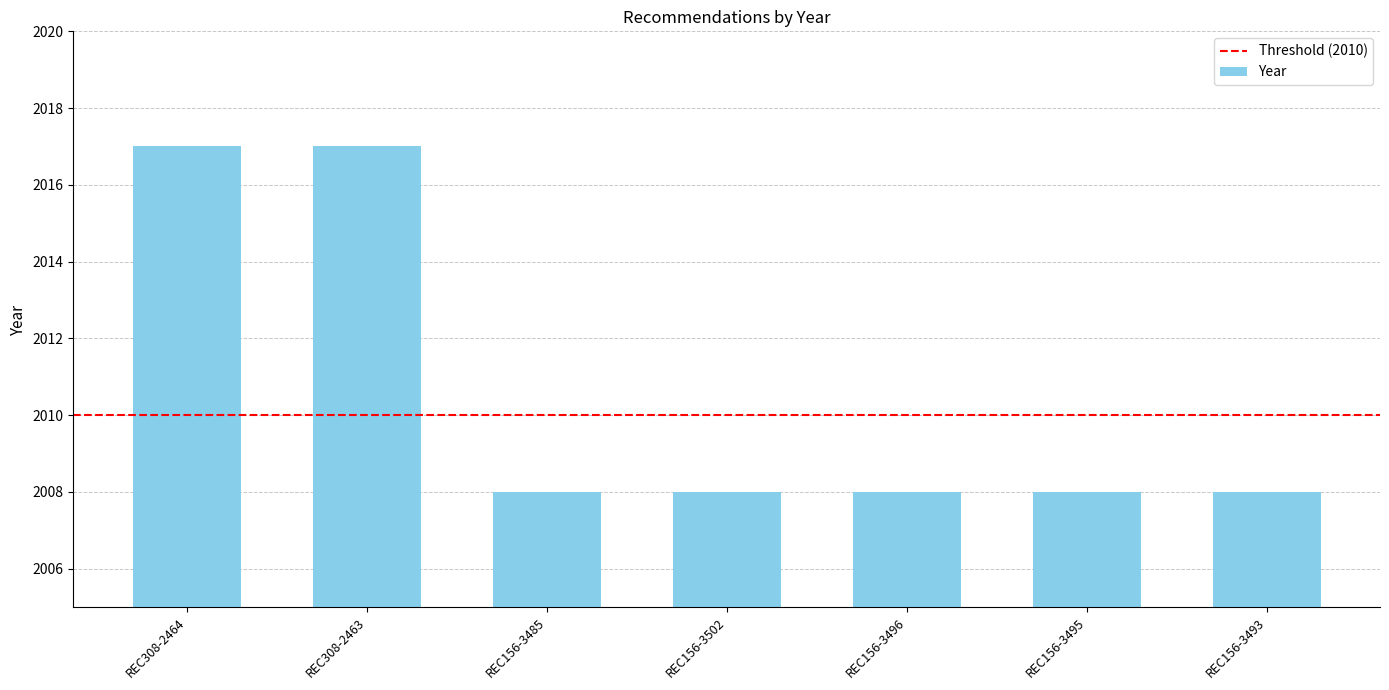

Is it true that the value at REC308-2463 is 1401?

False